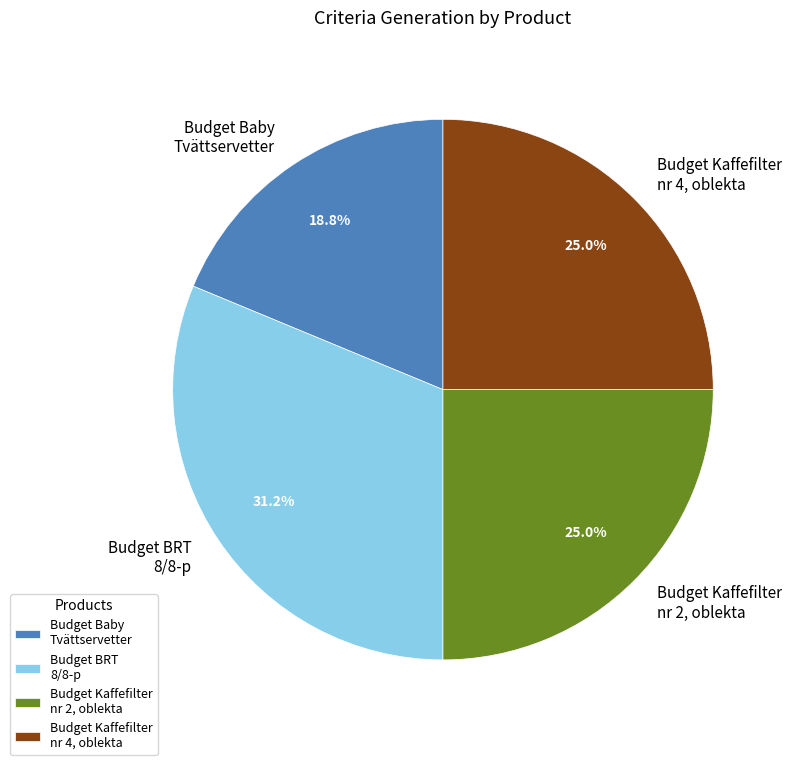

What percentage is NOT represented by Budget BRT 8/8-p?

68.8%